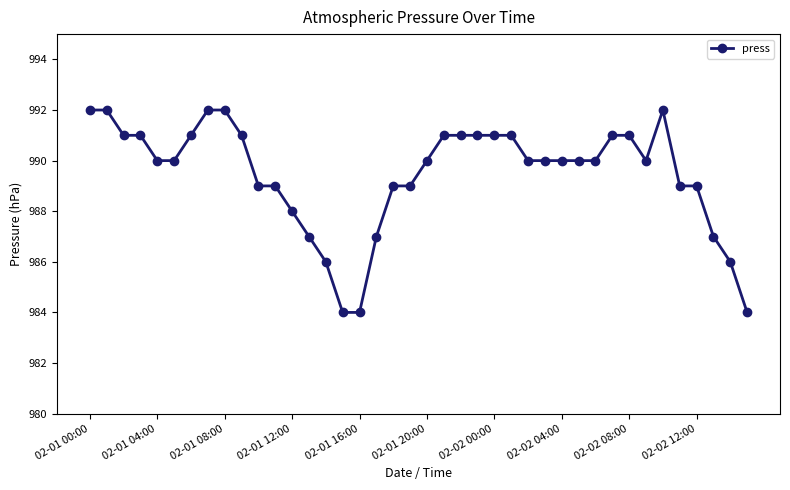

What is the average value?

989